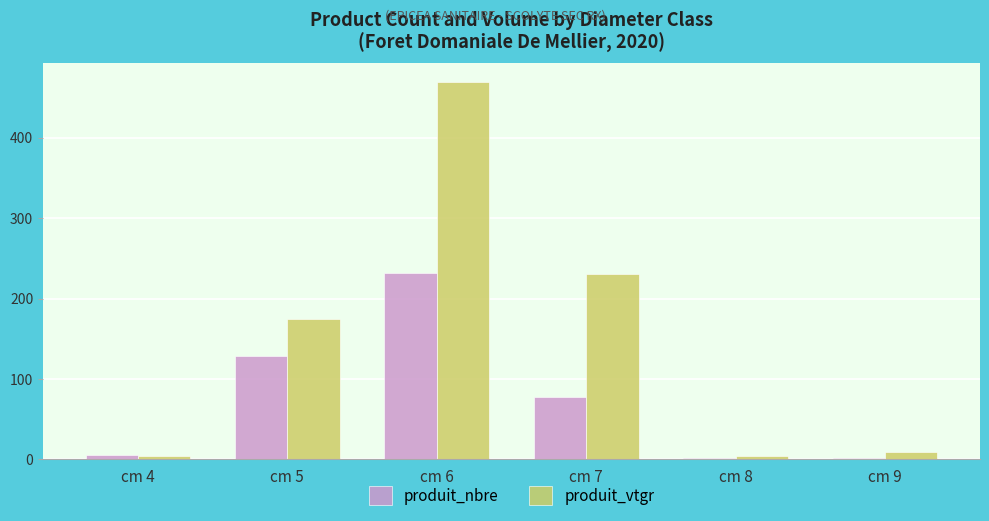

Are the bars grouped side by side (vs. stacked)?

Yes